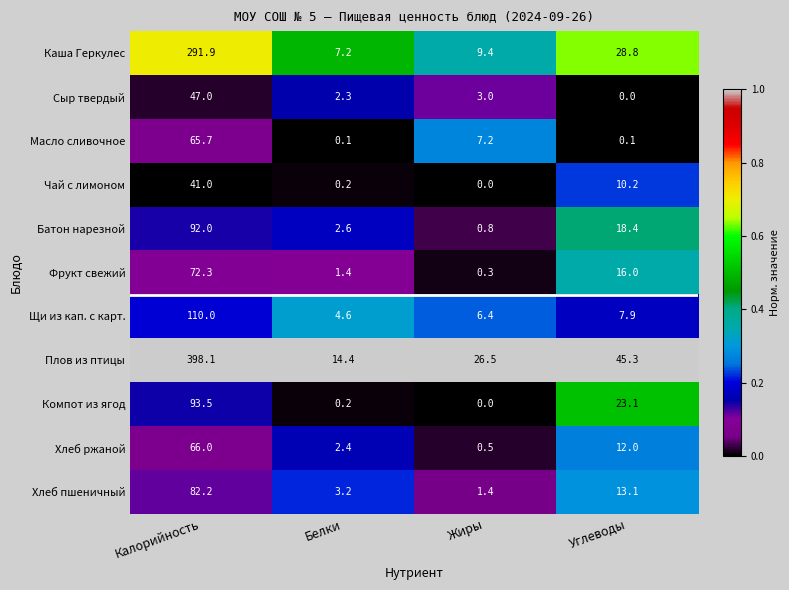

At which label does Масло сливочное first exceed 7?

Калорийность